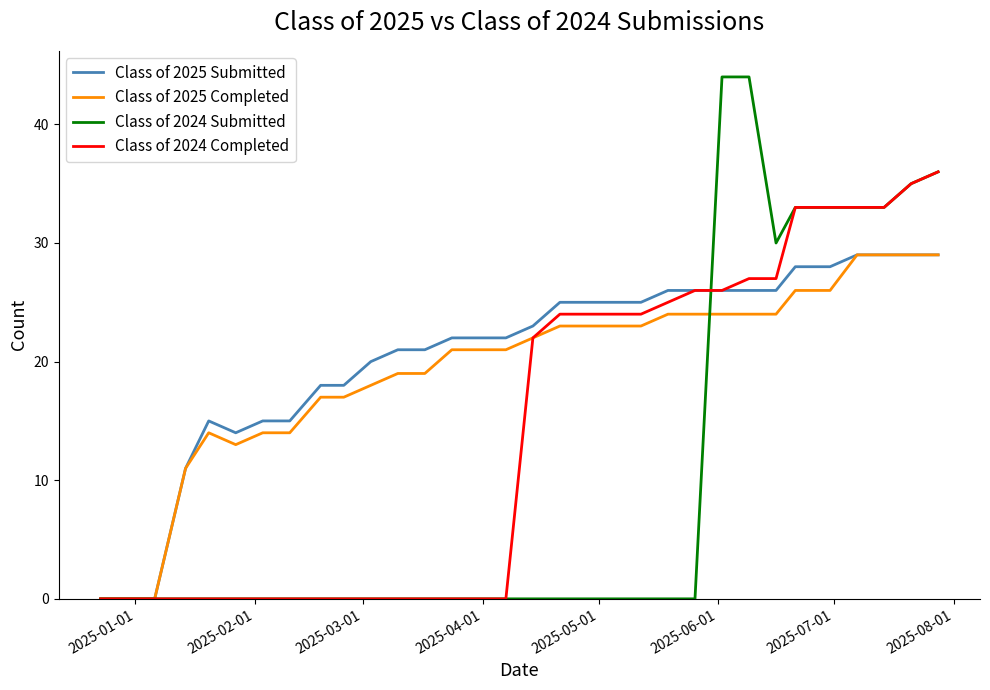

What is the maximum value shown in the chart?

44